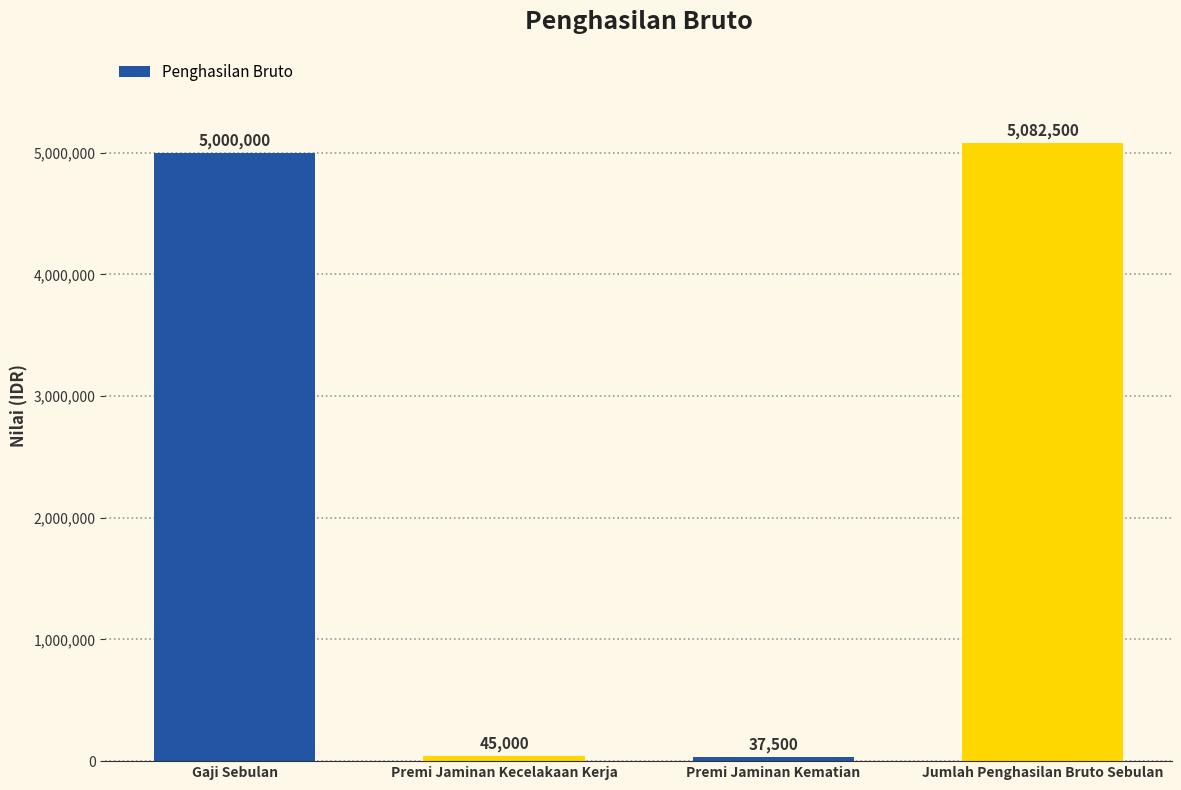

What is the approximate value at Premi Jaminan Kematian?

37500